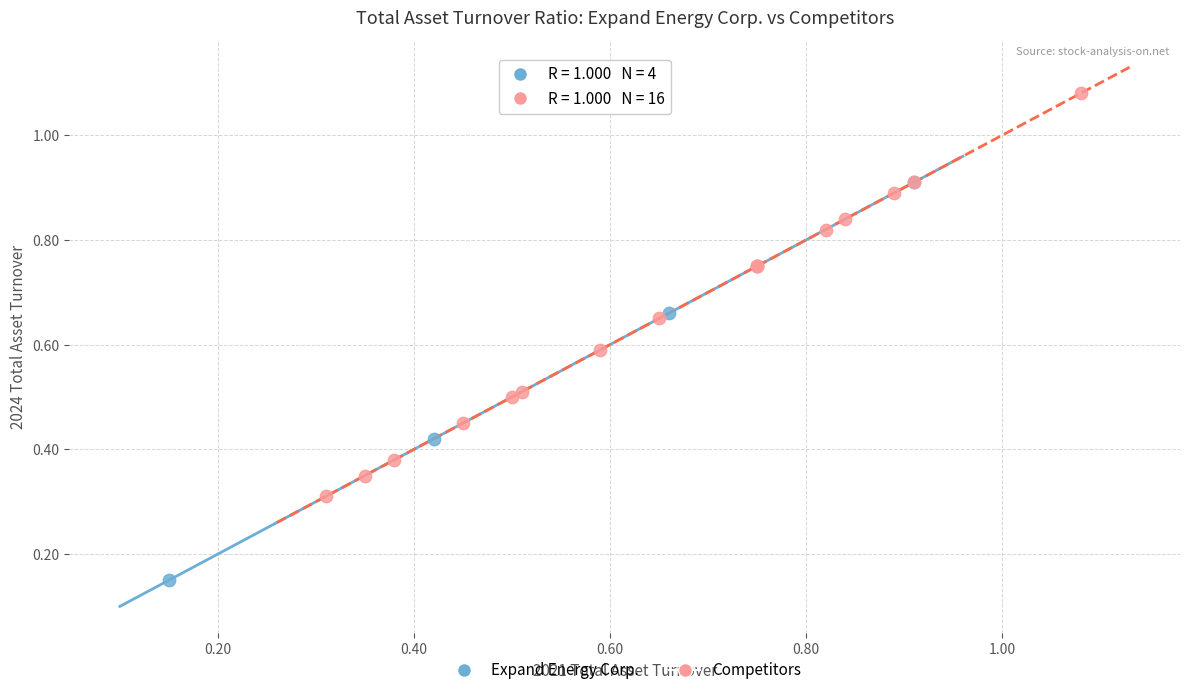

Which series reaches the minimum Y coordinate?

Expand Energy Corp.